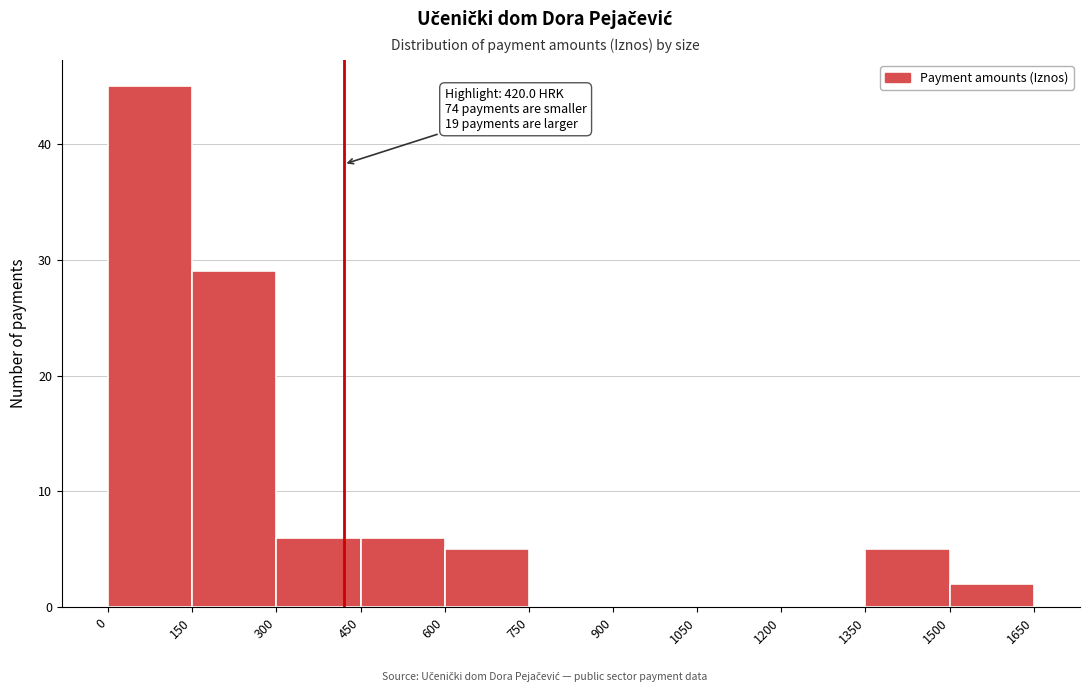

Which range on the x-axis has the tallest bar?

0 to 150